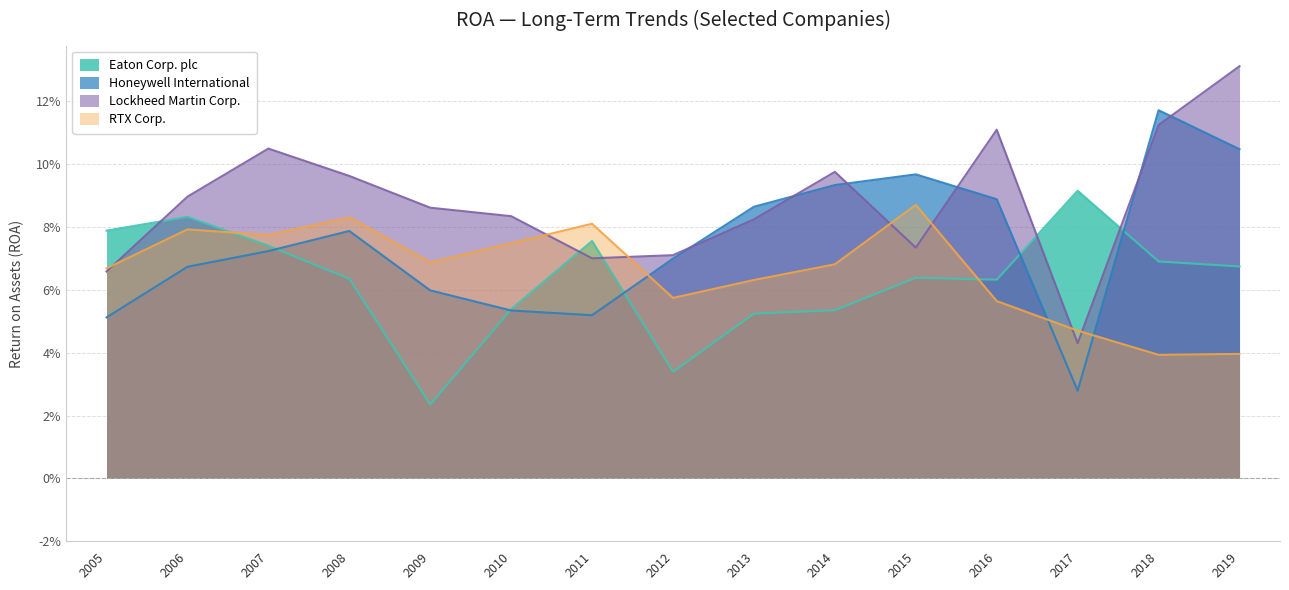

Reading left to right, list all the values displayed in this chart.

Eaton Corp. plc: 0.1	0.1	0.1	0.1	0.0	0.1	0.1	0.0	0.1	0.1	0.1	0.1	0.1	0.1	0.1
Honeywell International: 0.1	0.1	0.1	0.1	0.1	0.1	0.1	0.1	0.1	0.1	0.1	0.1	0.0	0.1	0.1
Lockheed Martin Corp.: 0.1	0.1	0.1	0.1	0.1	0.1	0.1	0.1	0.1	0.1	0.1	0.1	0.0	0.1	0.1
RTX Corp.: 0.1	0.1	0.1	0.1	0.1	0.1	0.1	0.1	0.1	0.1	0.1	0.1	0.0	0.0	0.0